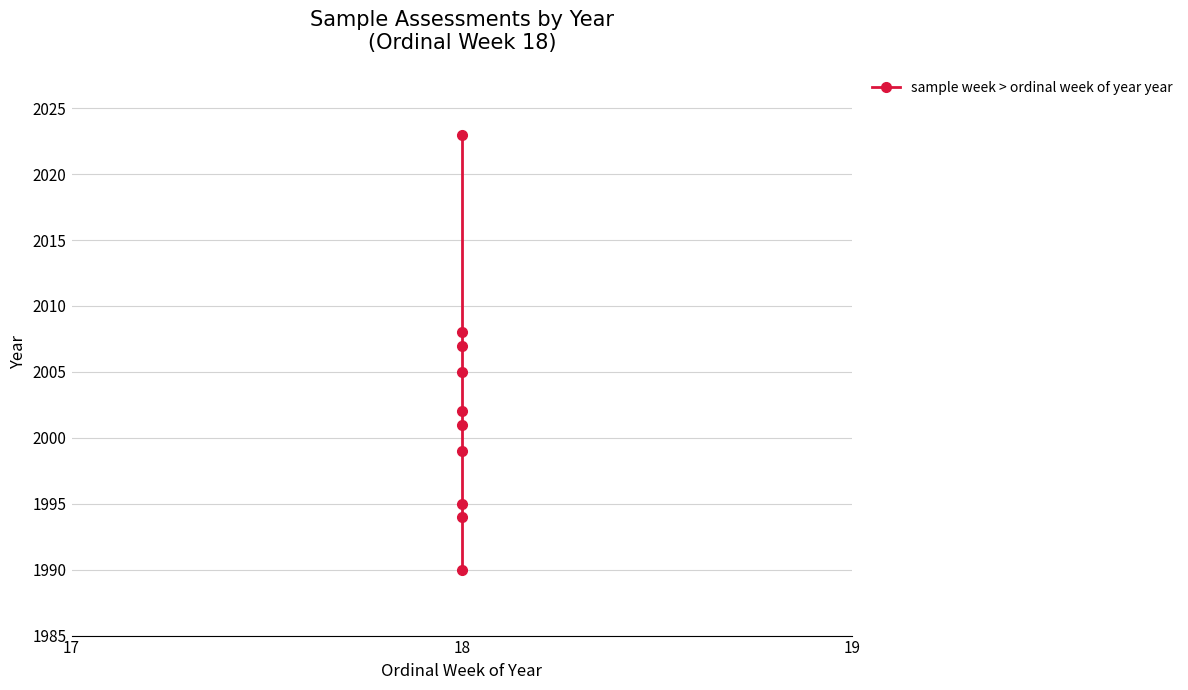

What is the value of the 3rd point from the left?

1995